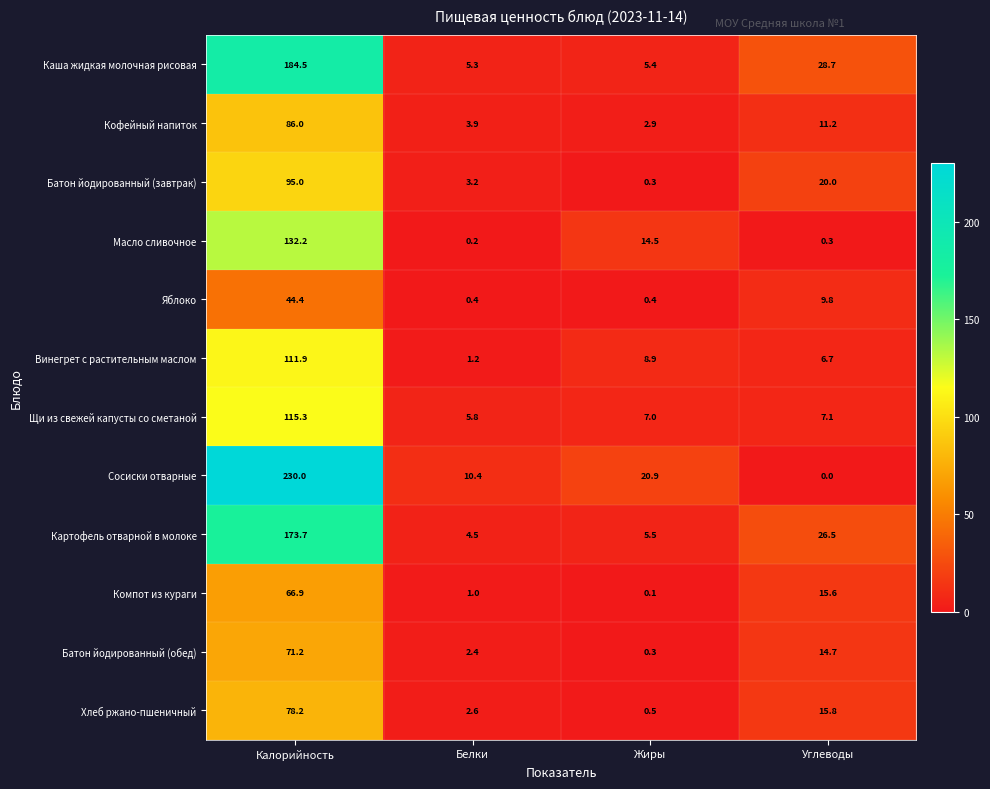

What is the greatest value displayed?

230.0